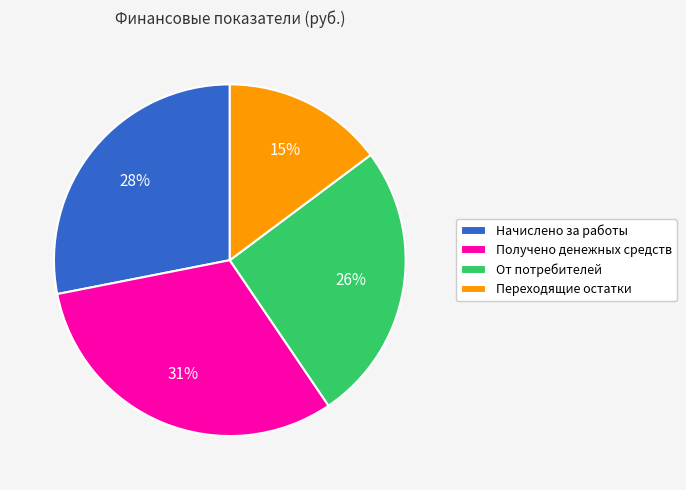

Which category has the biggest portion of the pie?

Получено денежных средств